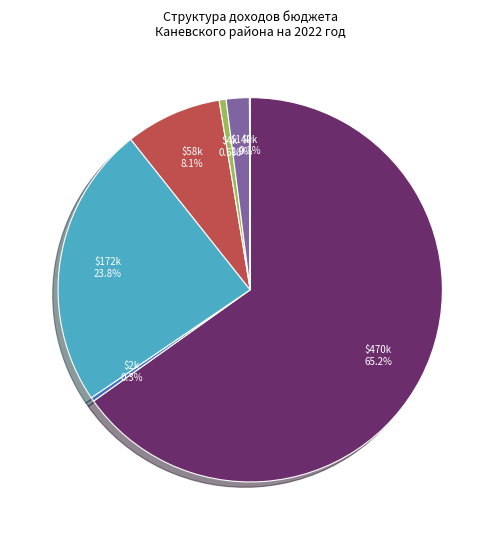

Does any single category account for the majority?

Yes